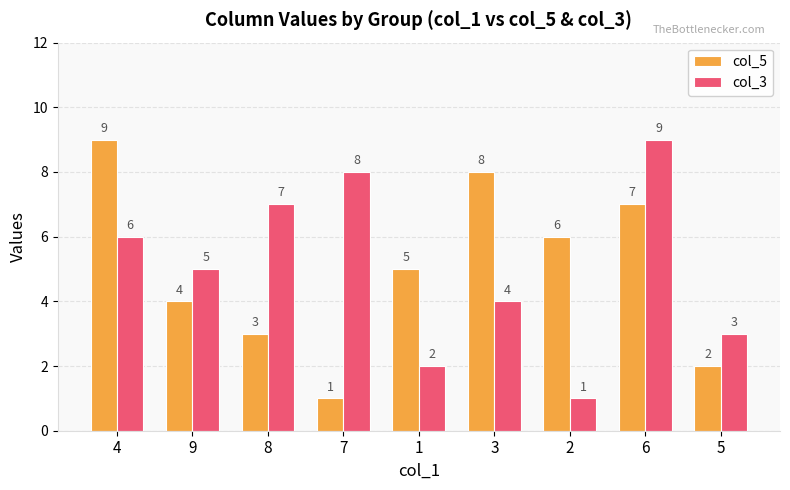

What is the label of the 1st bar from the left?

4